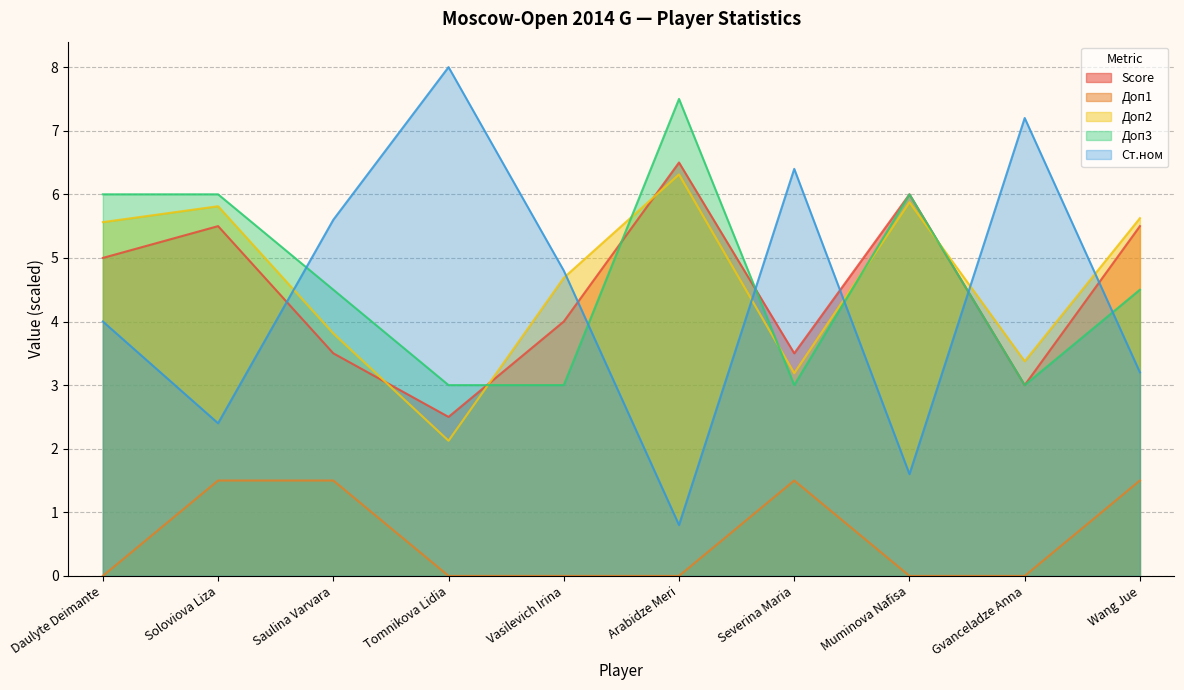

Which has a higher value, Tomnikova Lidia or Severina Maria?

Severina Maria